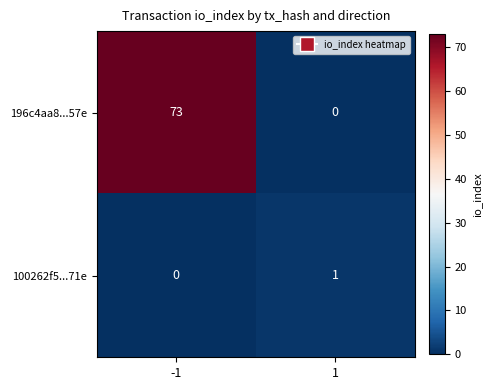

List the series in order of their peak value, lowest first.

100262f5...71e, 196c4aa8...57e